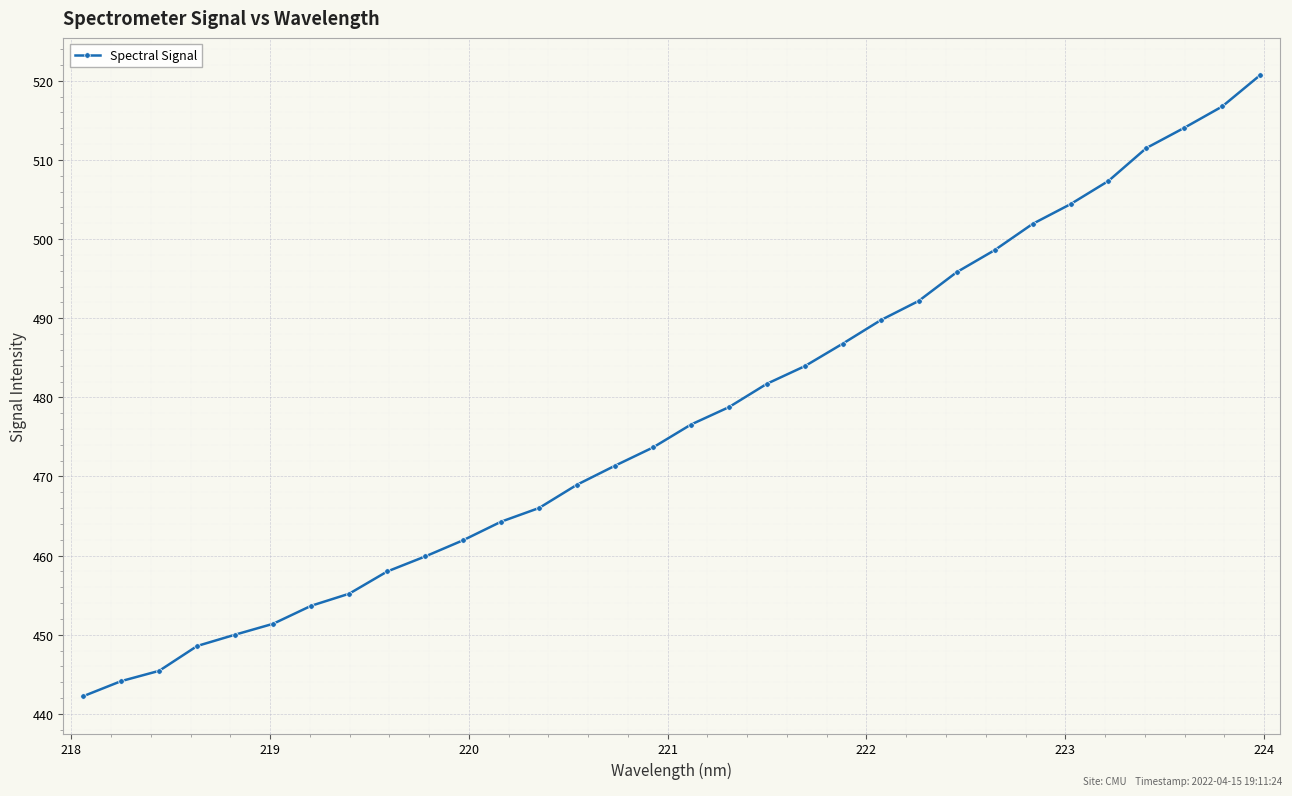

What is the value of the 15th point from the left?

471.4